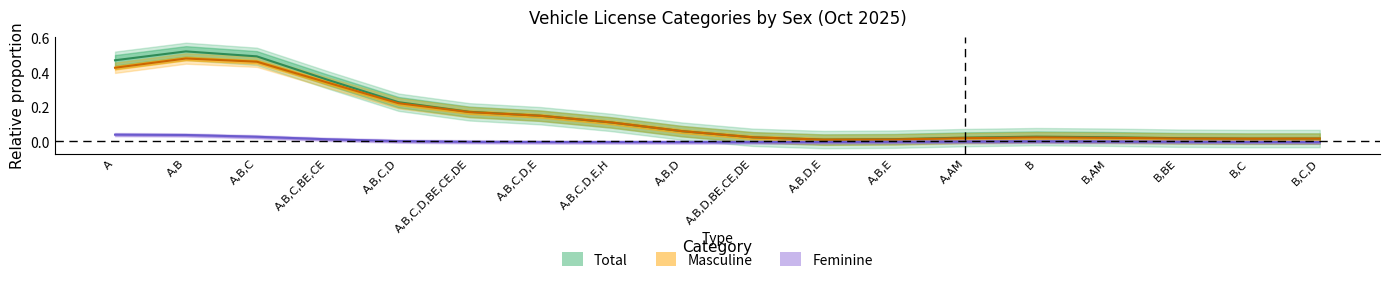

Rank the series by their maximum value, from highest to lowest.

Total, Masculine, Feminine